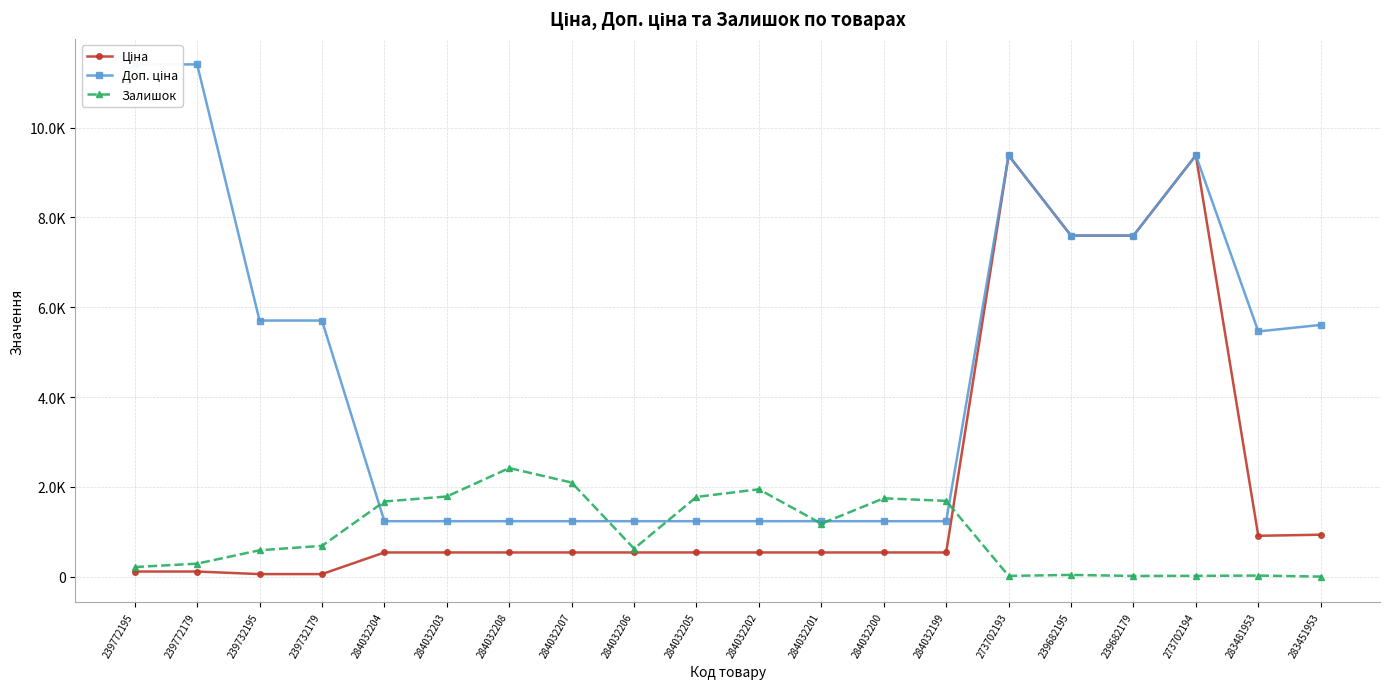

List the series in order of their overall mean, highest first.

Доп. ціна, Ціна, Залишок